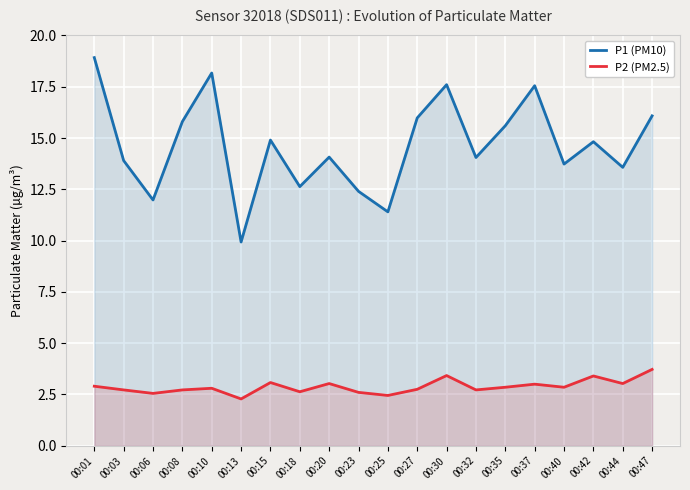

True or false: P1 (PM10) has a value of 16.0 at 00:27.

True